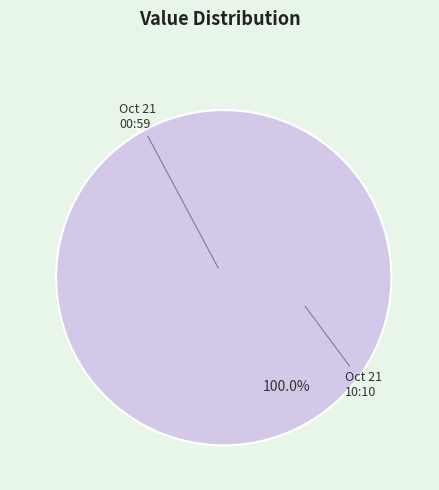

To the nearest percent, what is the combined percentage of 2022-10-21T00:59:32.976Z and 2022-10-21T10:10:35.270Z?

100%